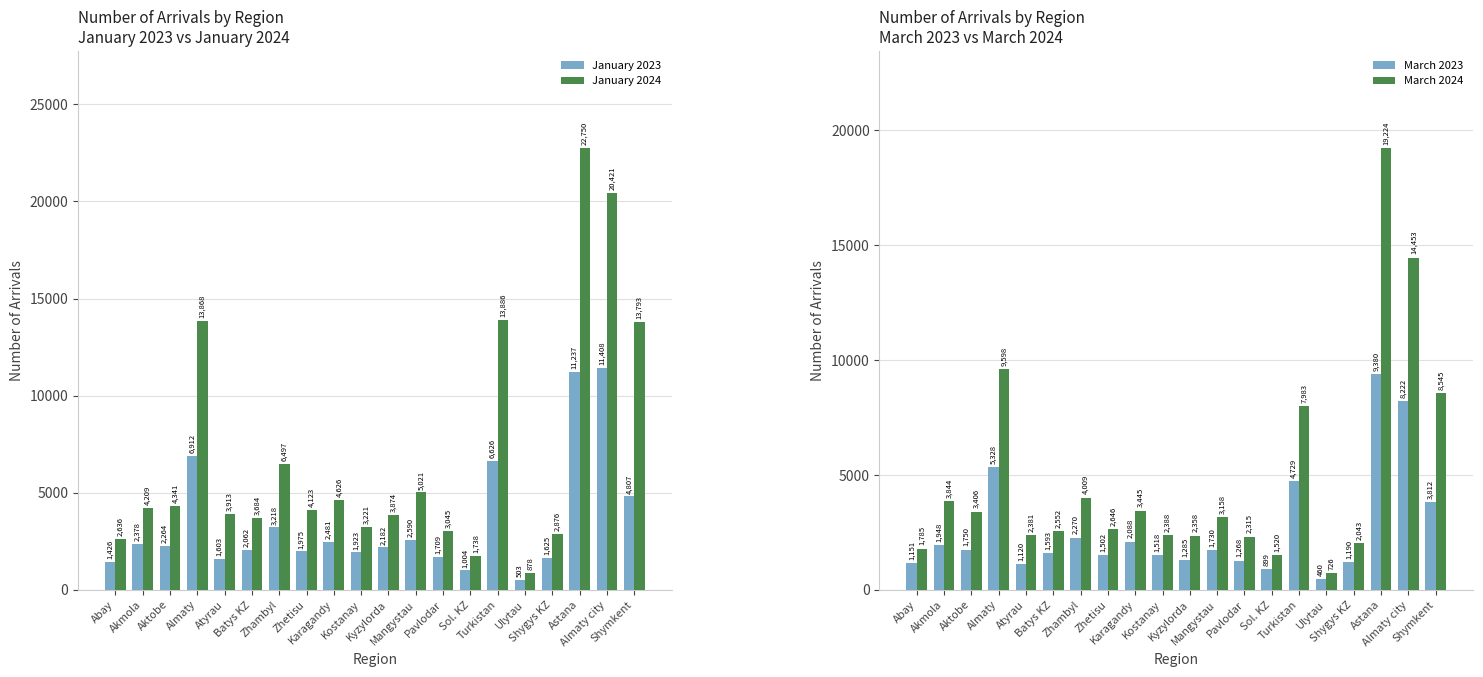

Which series changed the most between Abay and Zhambyl?

January 2024